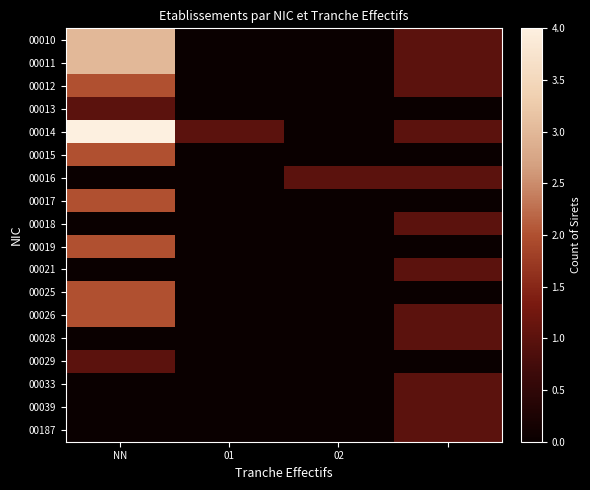

At how many categories does at least one series exceed 1?

1